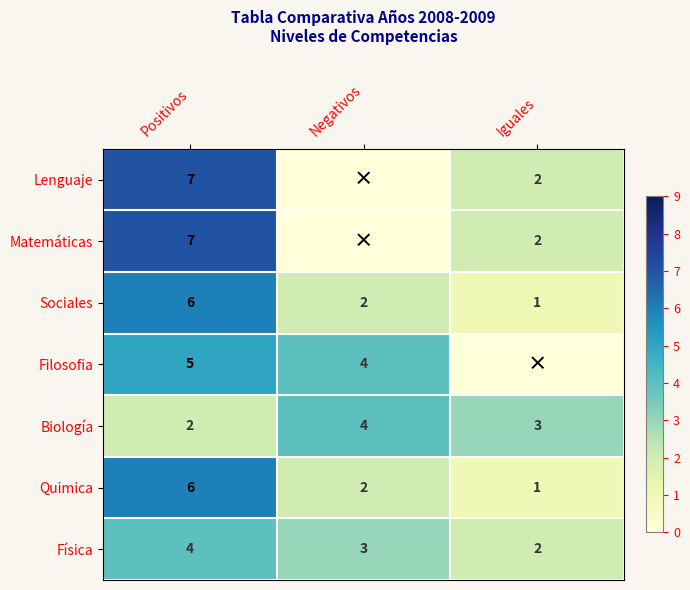

Is the value of Filosofia at Negativos greater than the value of Sociales at Iguales?

Yes